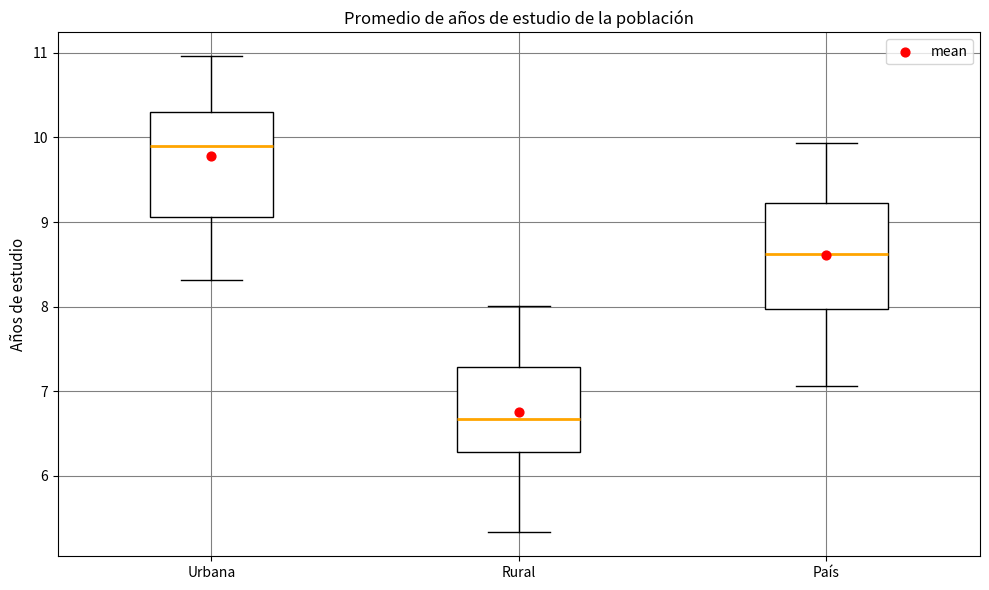

Reading left to right, transcribe this box plot: for each box, give where its median line is, the range the box spans, and where its two whiskers end, as read against the y-axis. The values are not printed on the chart, so give them approximately, as read against the axis.

Urbana: median 9.9, box 9.1 to 10.3, whiskers 8.3 to 11.0
Rural: median 6.7, box 6.3 to 7.3, whiskers 5.3 to 8.0
País: median 8.6, box 8.0 to 9.2, whiskers 7.1 to 9.9